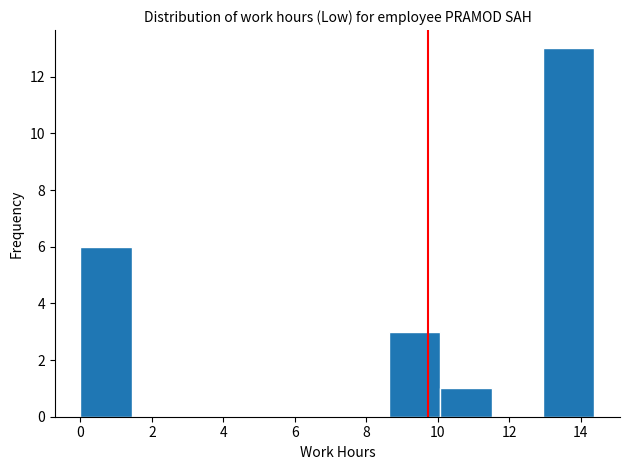

Over which range of the x-axis is the bar tallest?

13.0 to 14.4